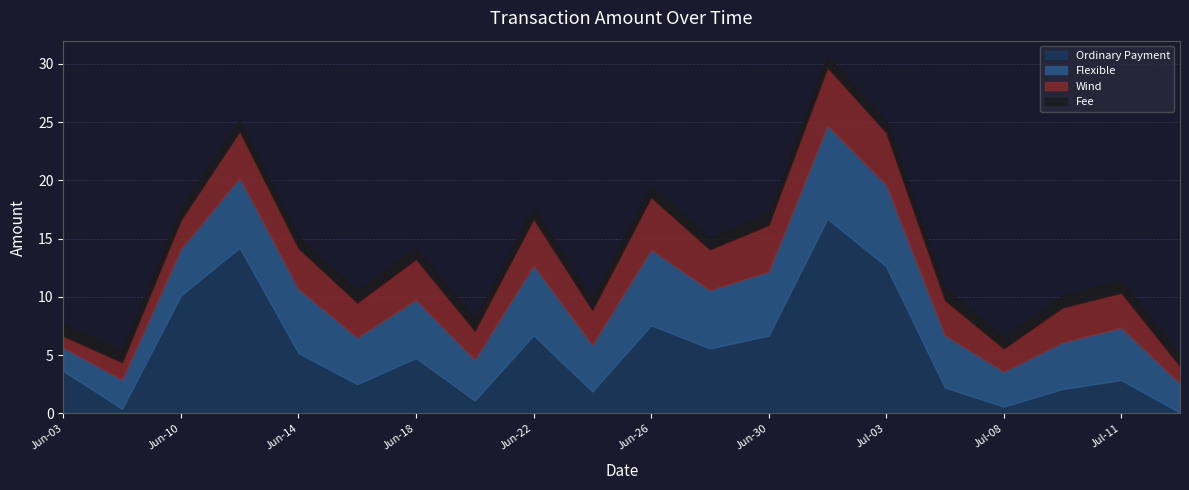

Does the chart have visible grid lines?

Yes